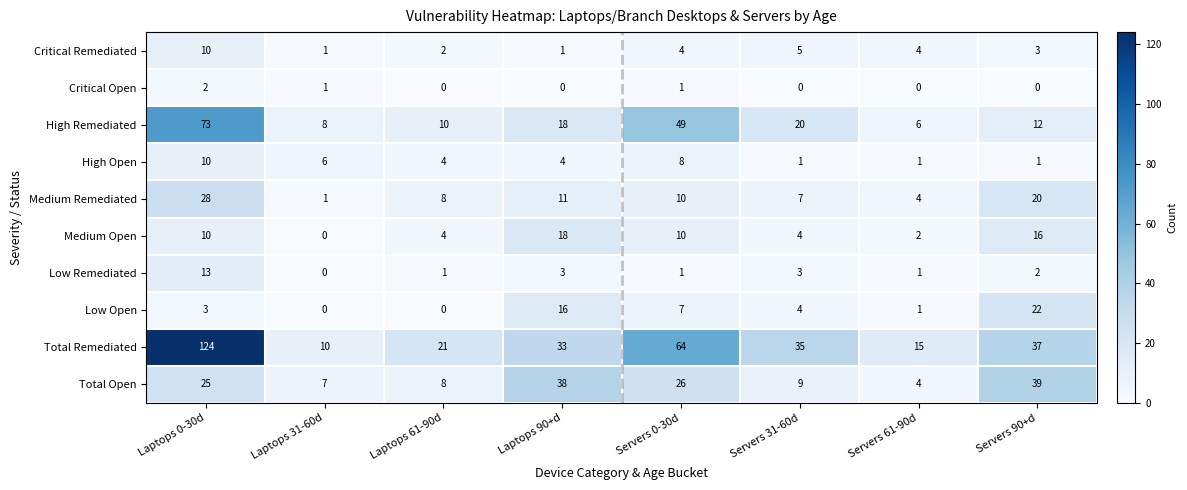

What is the sum of the Medium Remediated values at Laptops 90+d and Laptops 61-90d?

19